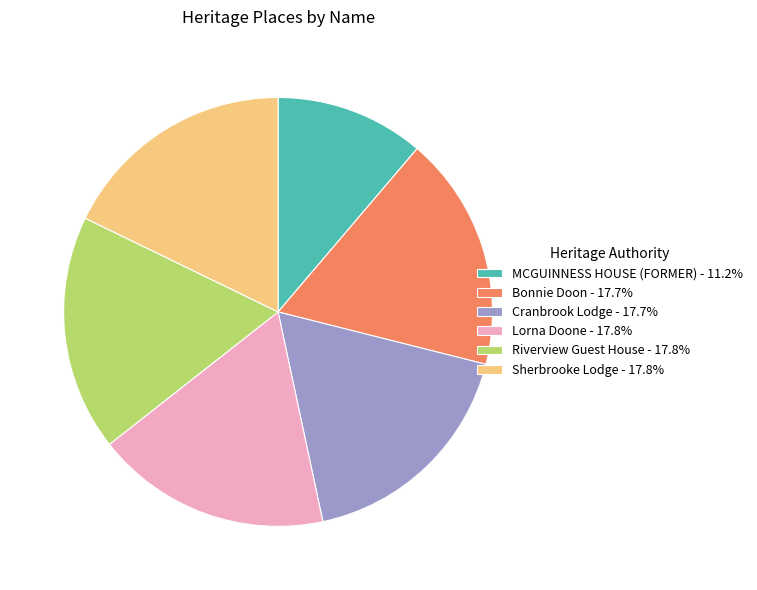

Combined, do Riverview Guest House - 17.8% and Bonnie Doon - 17.7% account for over 50%?

No